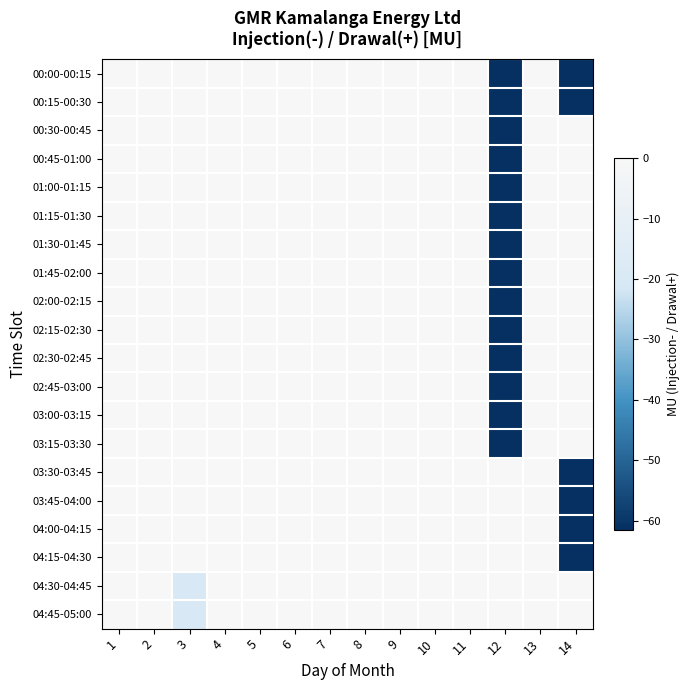

Which label corresponds to the largest value in the chart?

1